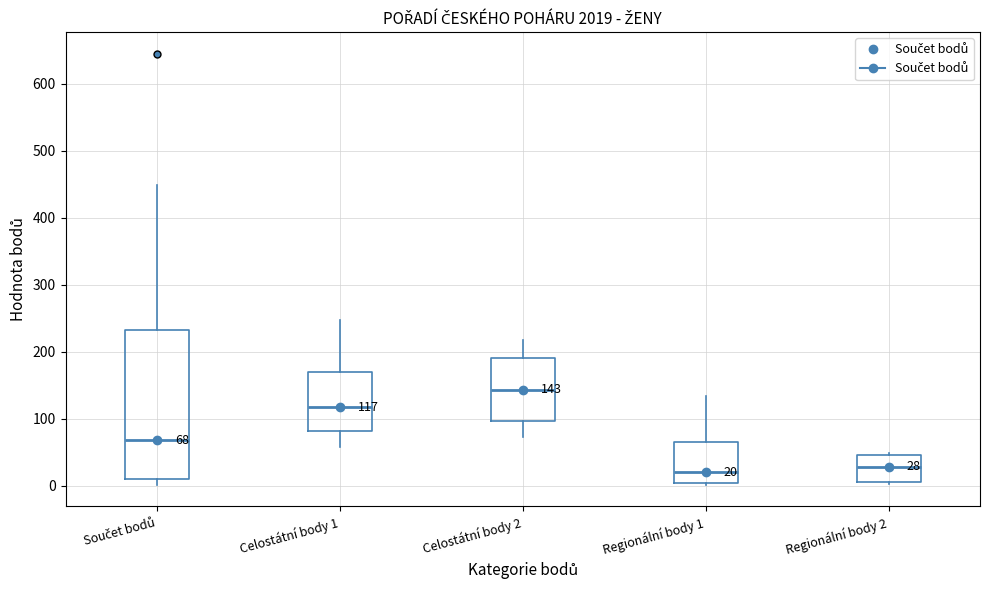

Which box is the tallest, from its lower edge to its upper edge?

Součet bodů